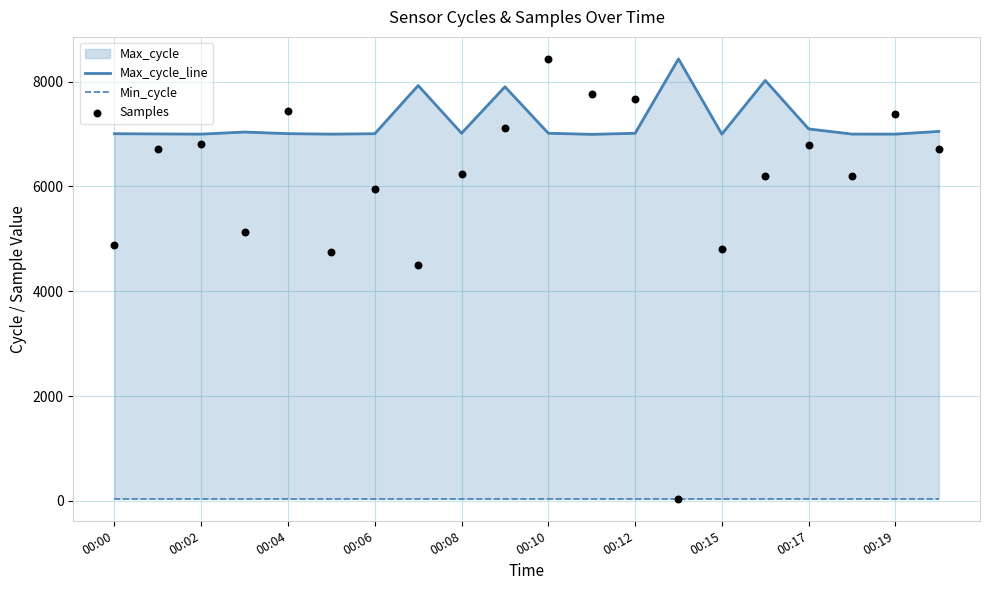

At which category is the sum across all series the highest?

00:10